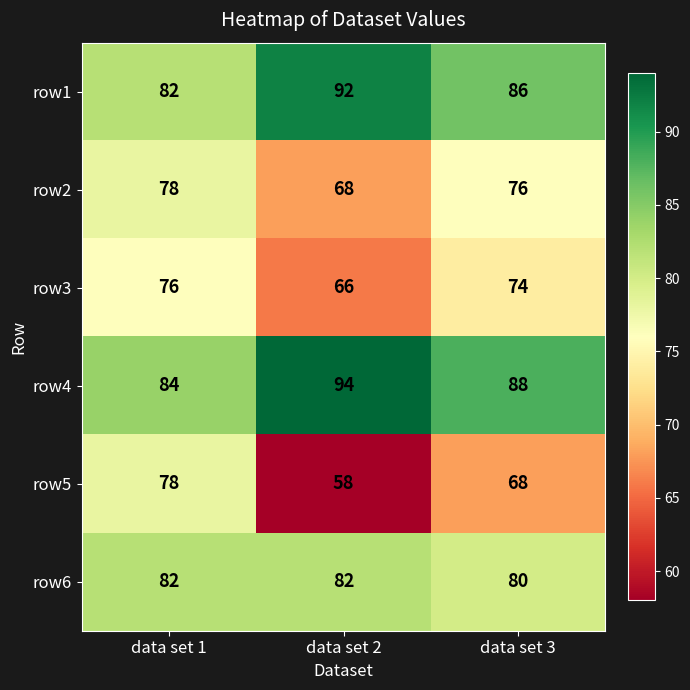

What is the total value across all series at data set 1?

480